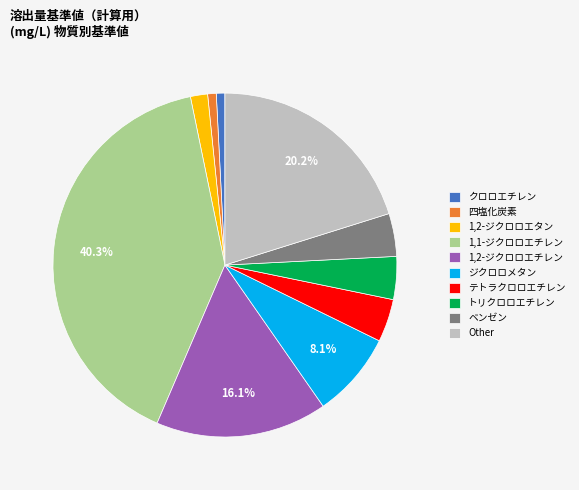

What percentage is the ベンゼン slice, to the nearest percent?

4%